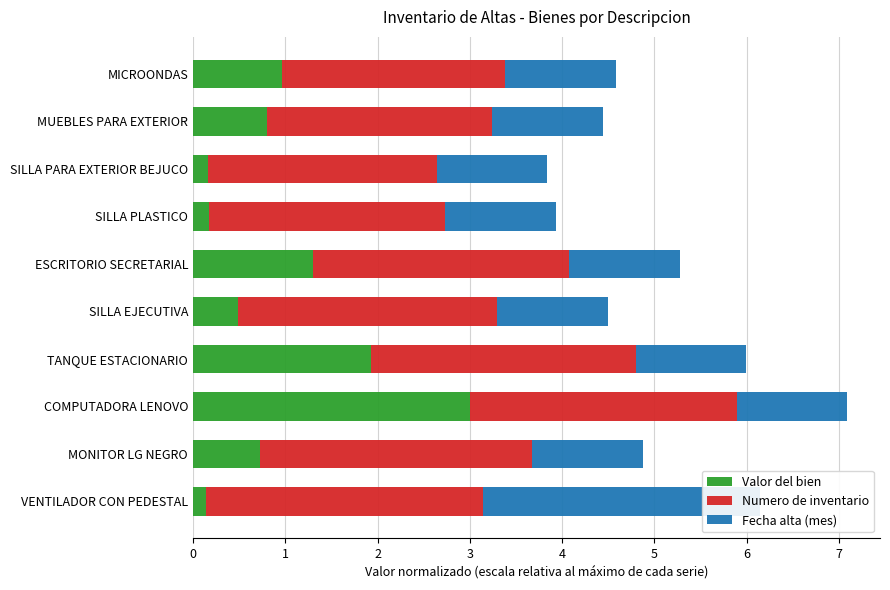

Between ESCRITORIO SECRETARIAL and SILLA EJECUTIVA, which series saw the biggest shift?

Valor del bien